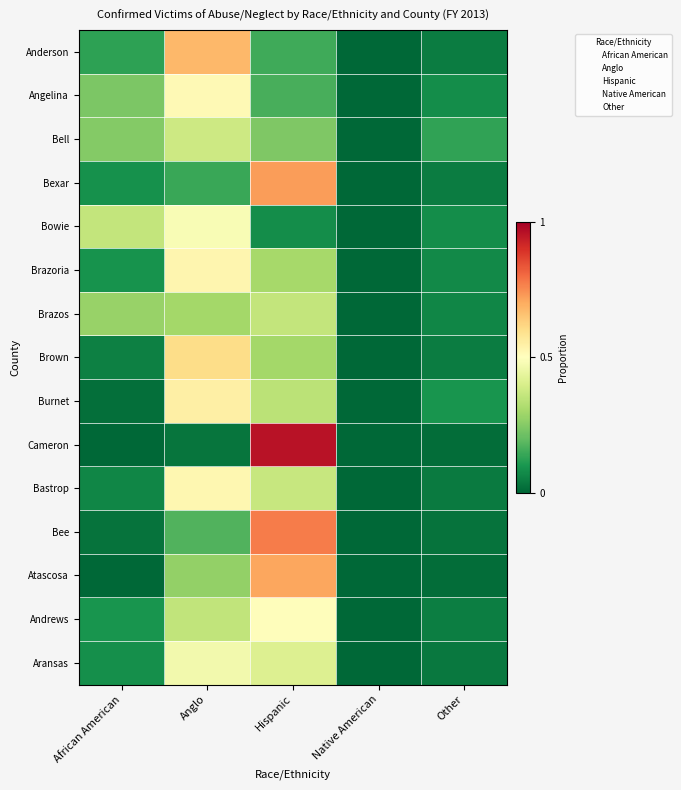

How many data points does each series have?

5